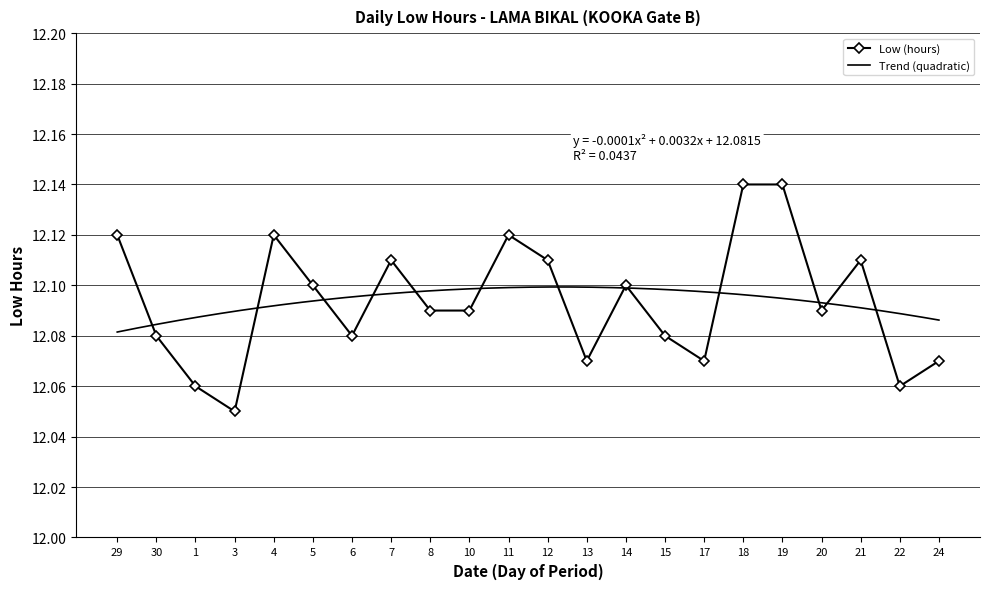

Rank the categories by value from highest to lowest.

18, 19, 29, 4, 11, 7, 12, 21, 5, 14, 8, 10, 20, 30, 6, 15, 13, 17, 24, 1, 22, 3